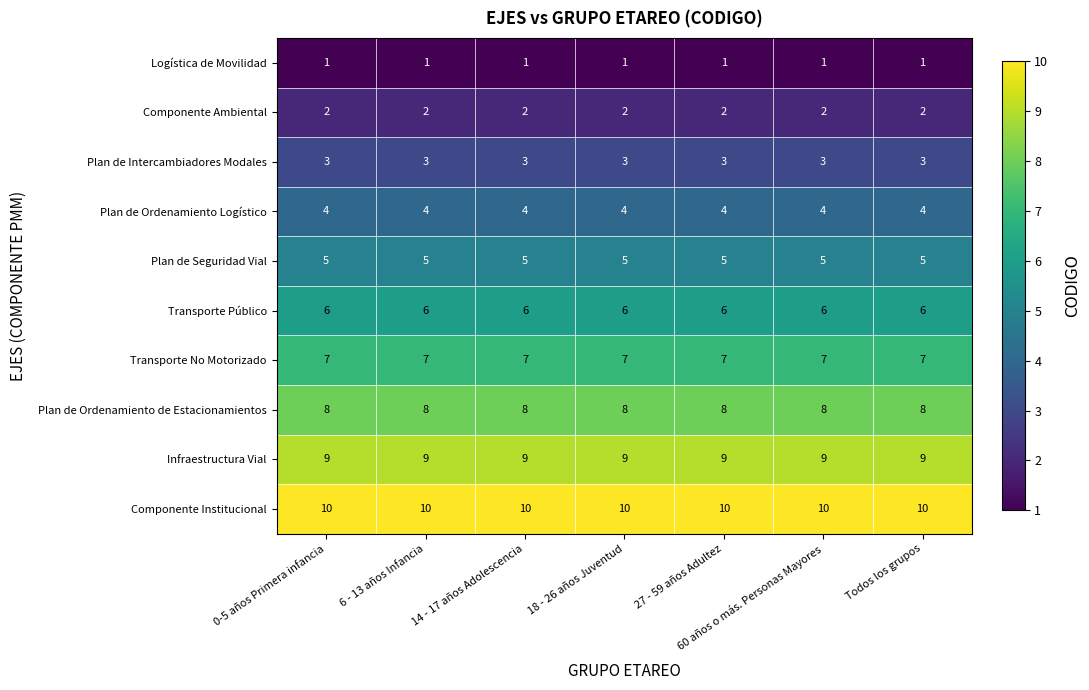

What is the sum of all Componente Ambiental values?

14